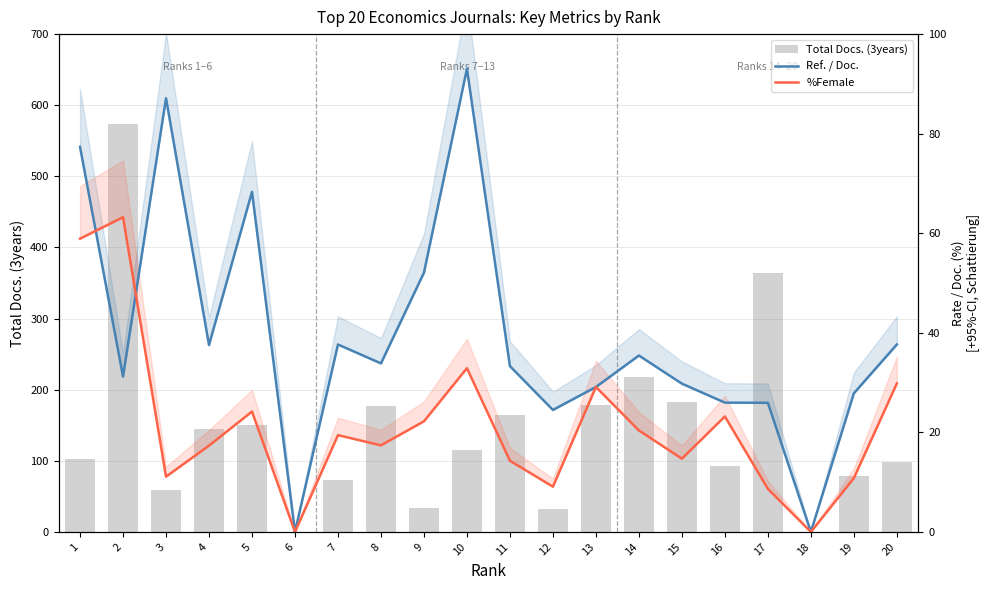

Reading left to right, extract all data points from this chart.

Total Docs. (3years): 102.0	573.0	59.0	145.0	150.0	0.0	73.0	177.0	34.0	115.0	164.0	32.0	178.0	218.0	182.0	93.0	364.0	0.0	79.0	98.0
Ref. / Doc.: 77.3	31.2	87.1	37.5	68.3	0.0	37.6	33.9	52.1	93.0	33.3	24.5	29.1	35.4	29.8	26.0	25.9	0.0	27.8	37.6
%Female: 58.9	63.2	11.1	17.3	24.2	0.0	19.4	17.4	22.2	32.9	14.3	9.1	29.1	20.4	14.7	23.2	8.7	0.0	10.8	29.8